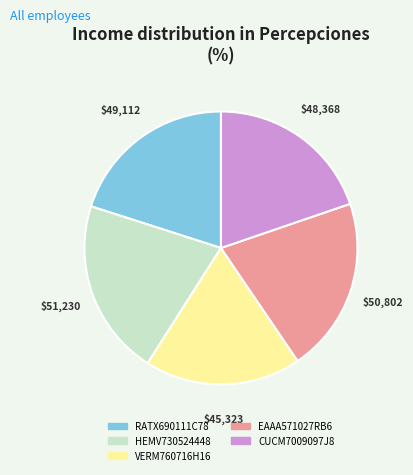

Which has a higher value, RATX690111C78 or HEMV730524448?

HEMV730524448